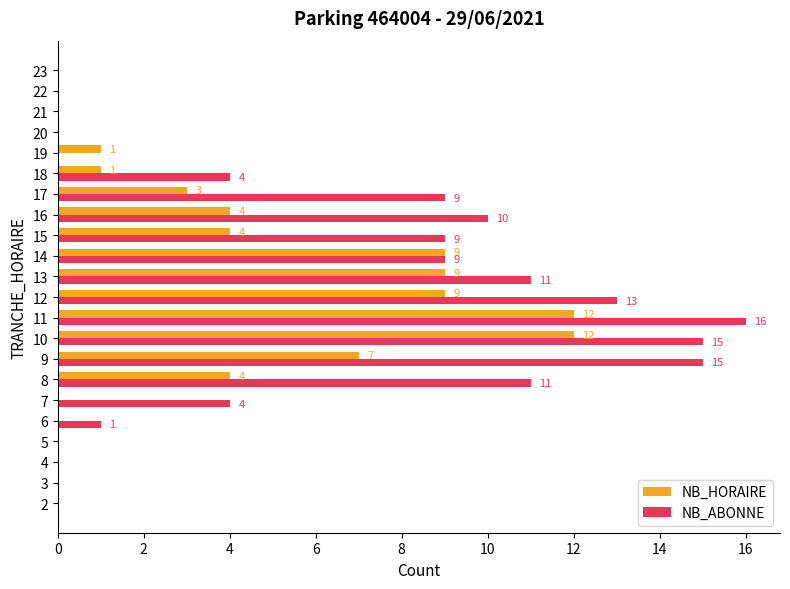

At which category is the sum across all series the highest?

11